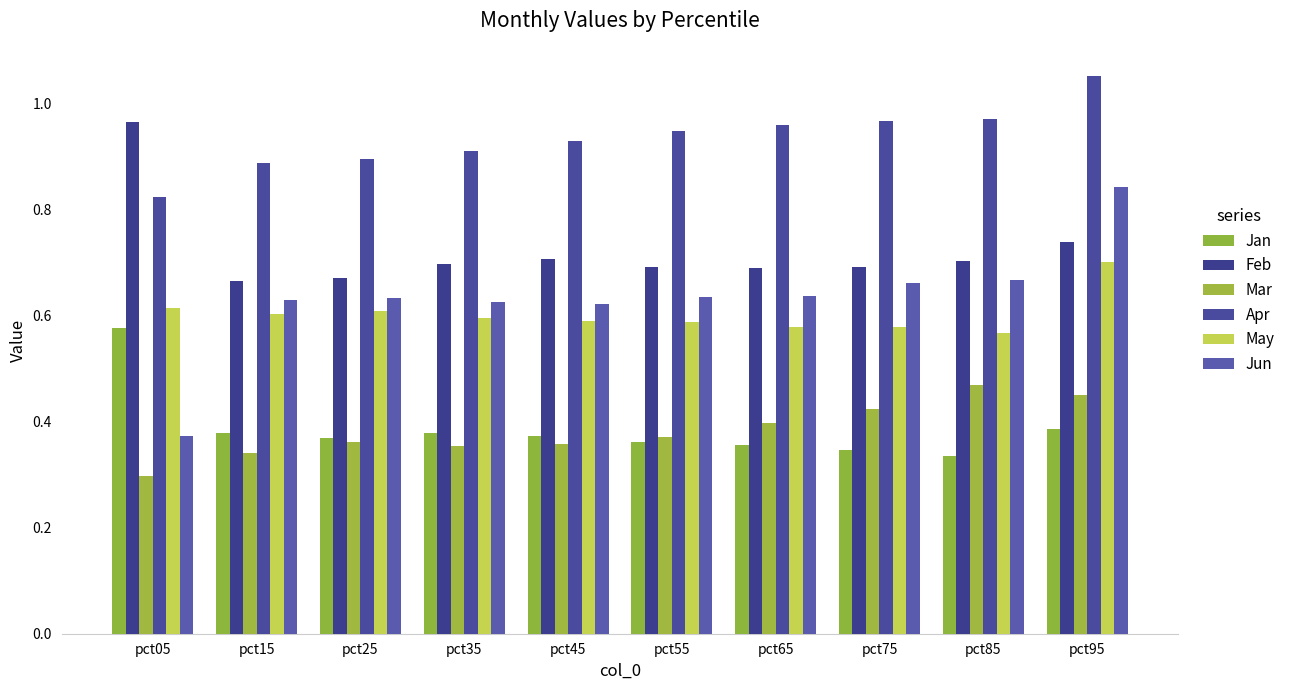

What is the value of the Feb bar at the 7th from the left?

0.7